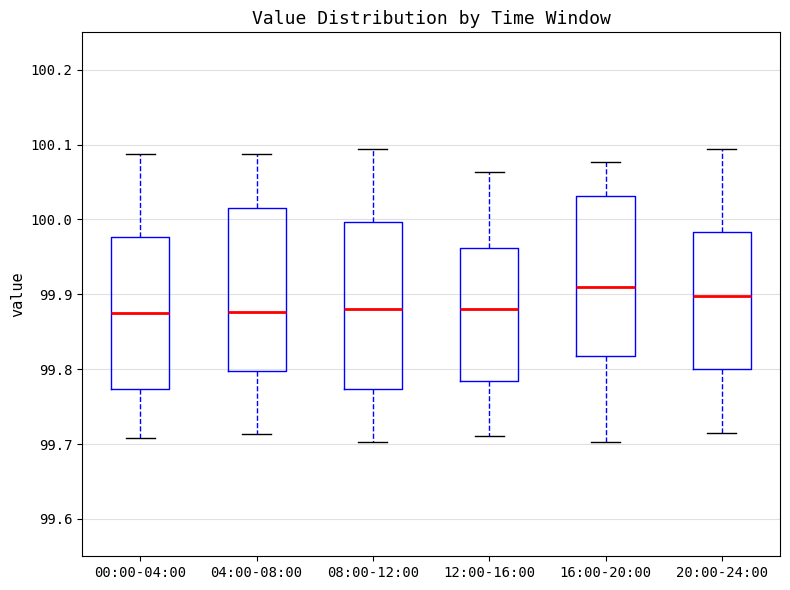

Reading left to right, transcribe this box plot: for each box, give where its median line is, the range the box spans, and where its two whiskers end, as read against the y-axis. The values are not printed on the chart, so give them approximately, as read against the axis.

00:00-04:00: median 99.87, box 99.77 to 99.98, whiskers 99.71 to 100.09
04:00-08:00: median 99.88, box 99.80 to 100.02, whiskers 99.71 to 100.09
08:00-12:00: median 99.88, box 99.77 to 100.00, whiskers 99.70 to 100.09
12:00-16:00: median 99.88, box 99.78 to 99.96, whiskers 99.71 to 100.06
16:00-20:00: median 99.91, box 99.82 to 100.03, whiskers 99.70 to 100.08
20:00-24:00: median 99.90, box 99.80 to 99.98, whiskers 99.71 to 100.09